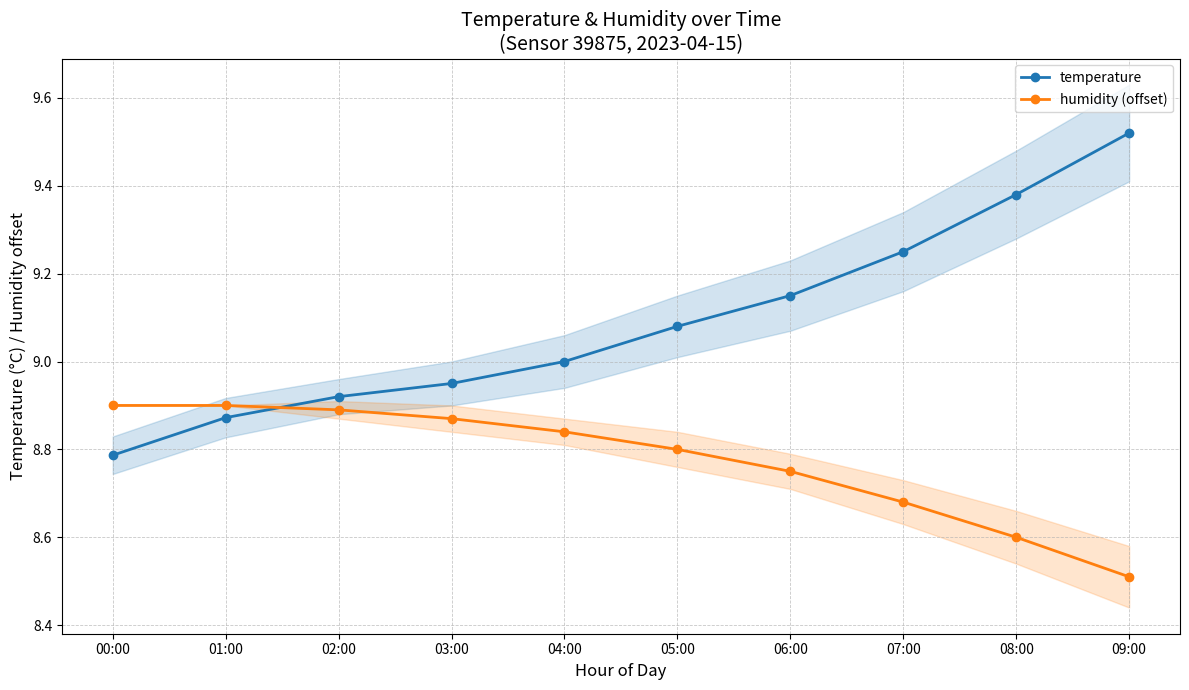

What is the label of the 5th point from the right?

05:00